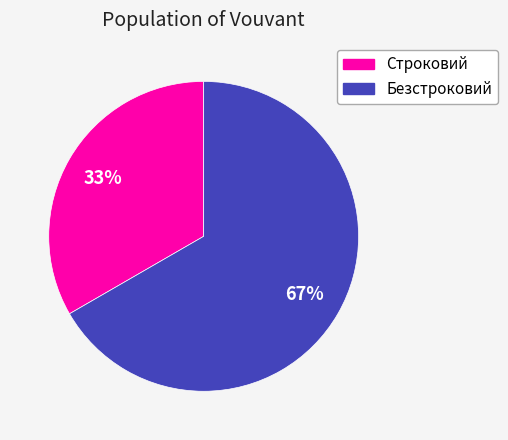

To the nearest percent, what is the combined percentage of Строковий and Безстроковий?

100%